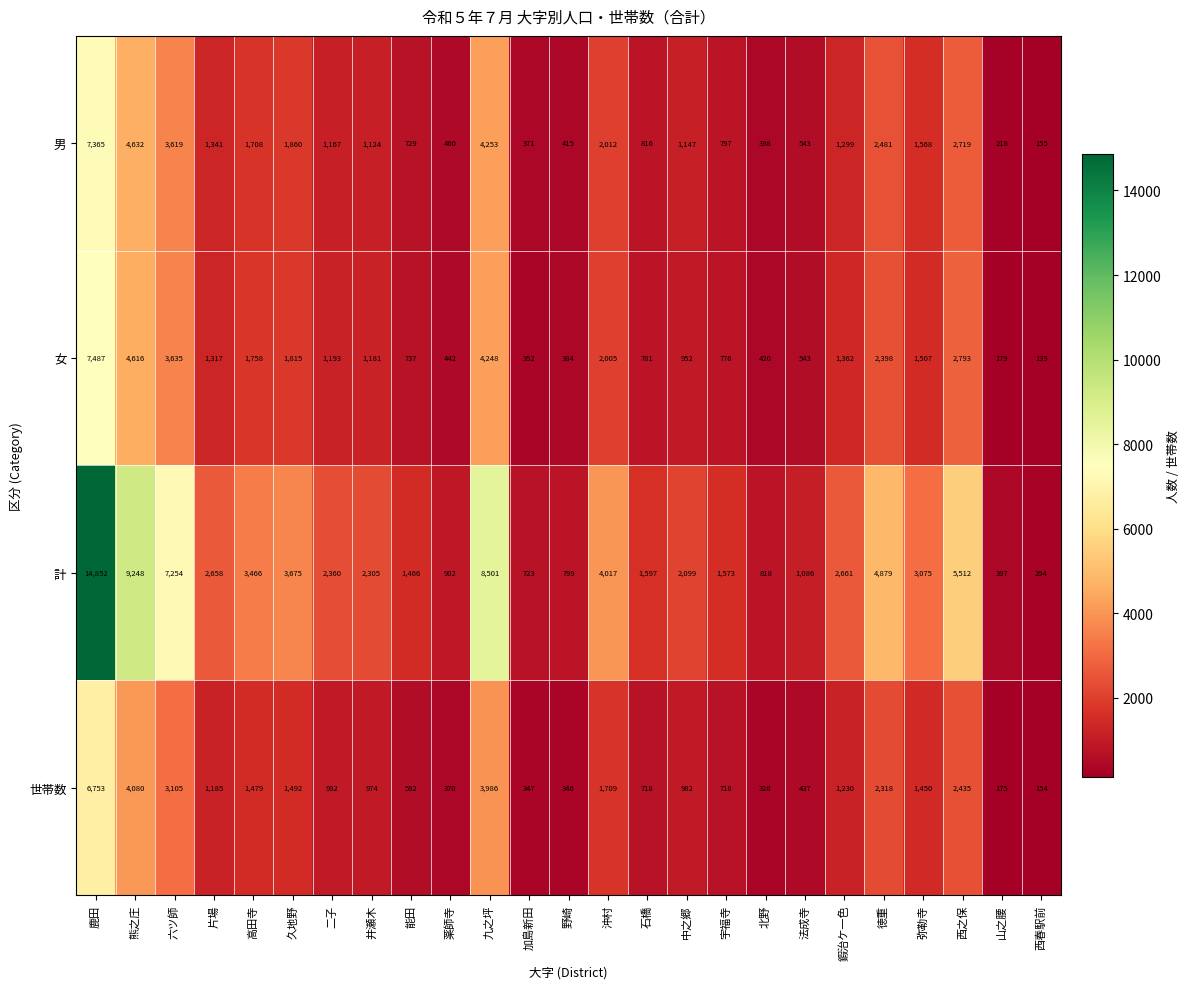

What is the smallest value displayed?

139